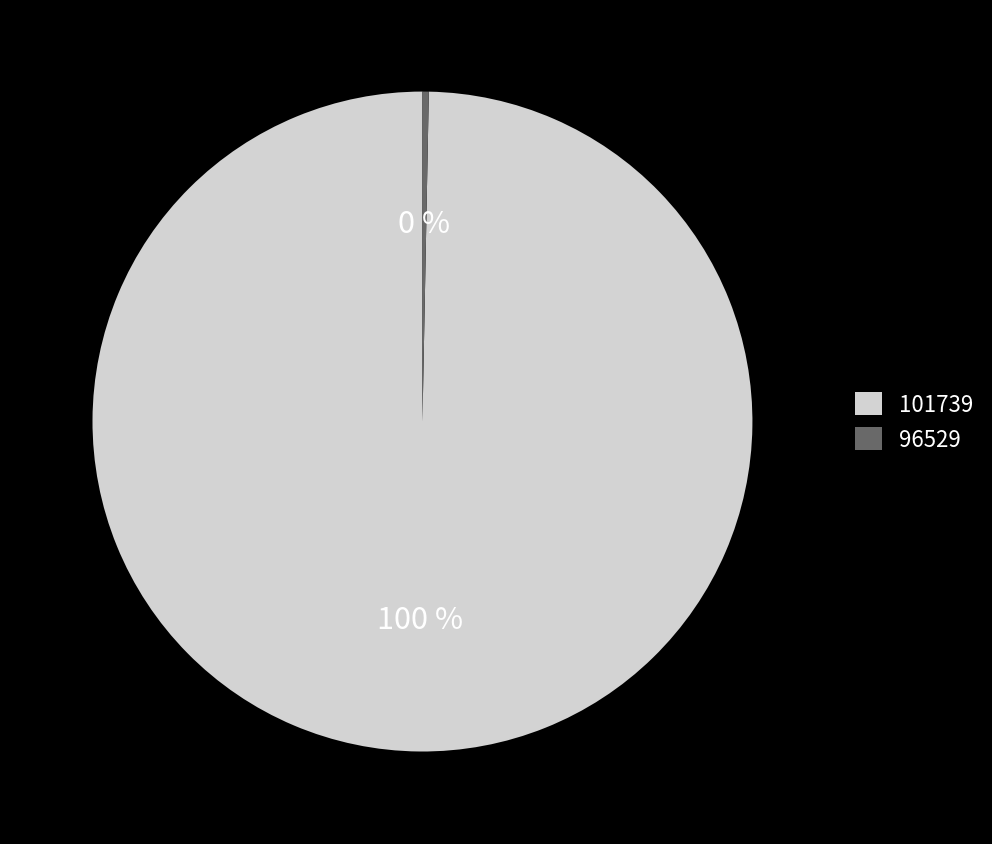

How many slices are in this pie chart?

2